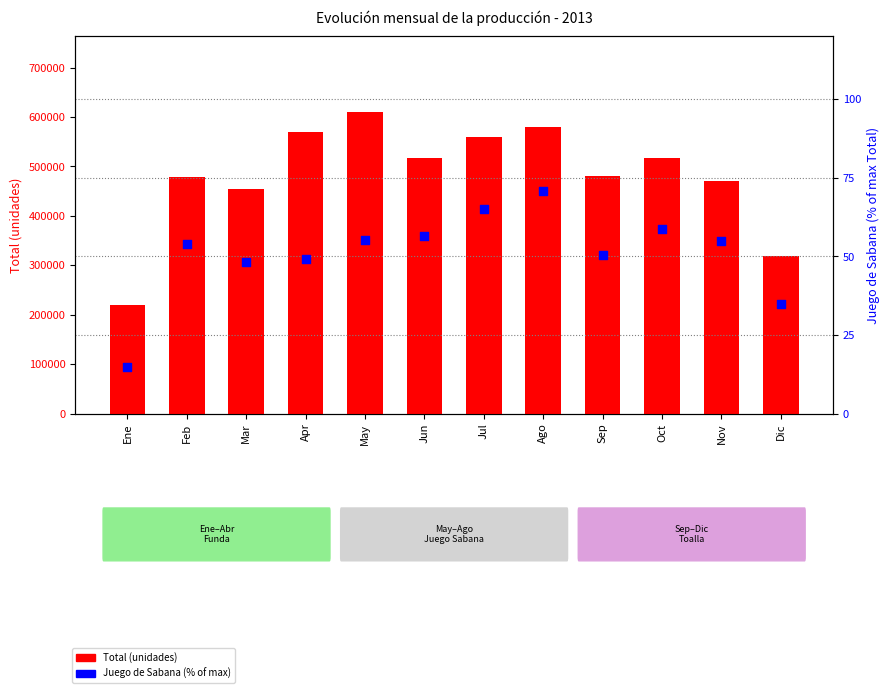

What is the total value across all series at Oct?

517998.8